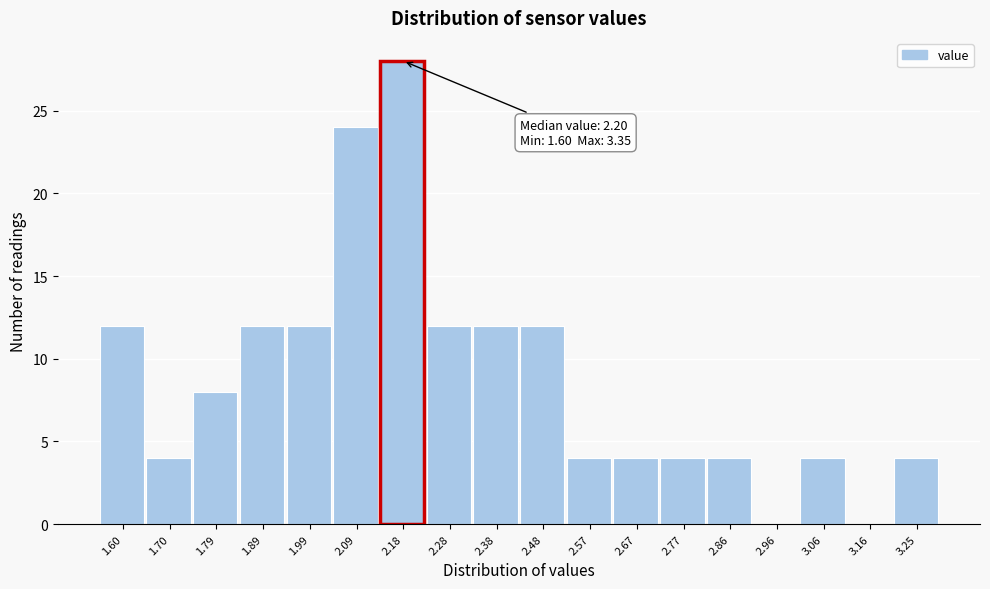

Reading right to left, what are all the values shown in this chart?

3.25=4	3.16=0	3.06=4	2.96=0	2.86=4	2.77=4	2.67=4	2.57=4	2.48=12	2.38=12	2.28=12	2.18=28	2.09=24	1.99=12	1.89=12	1.79=8	1.70=4	1.60=12